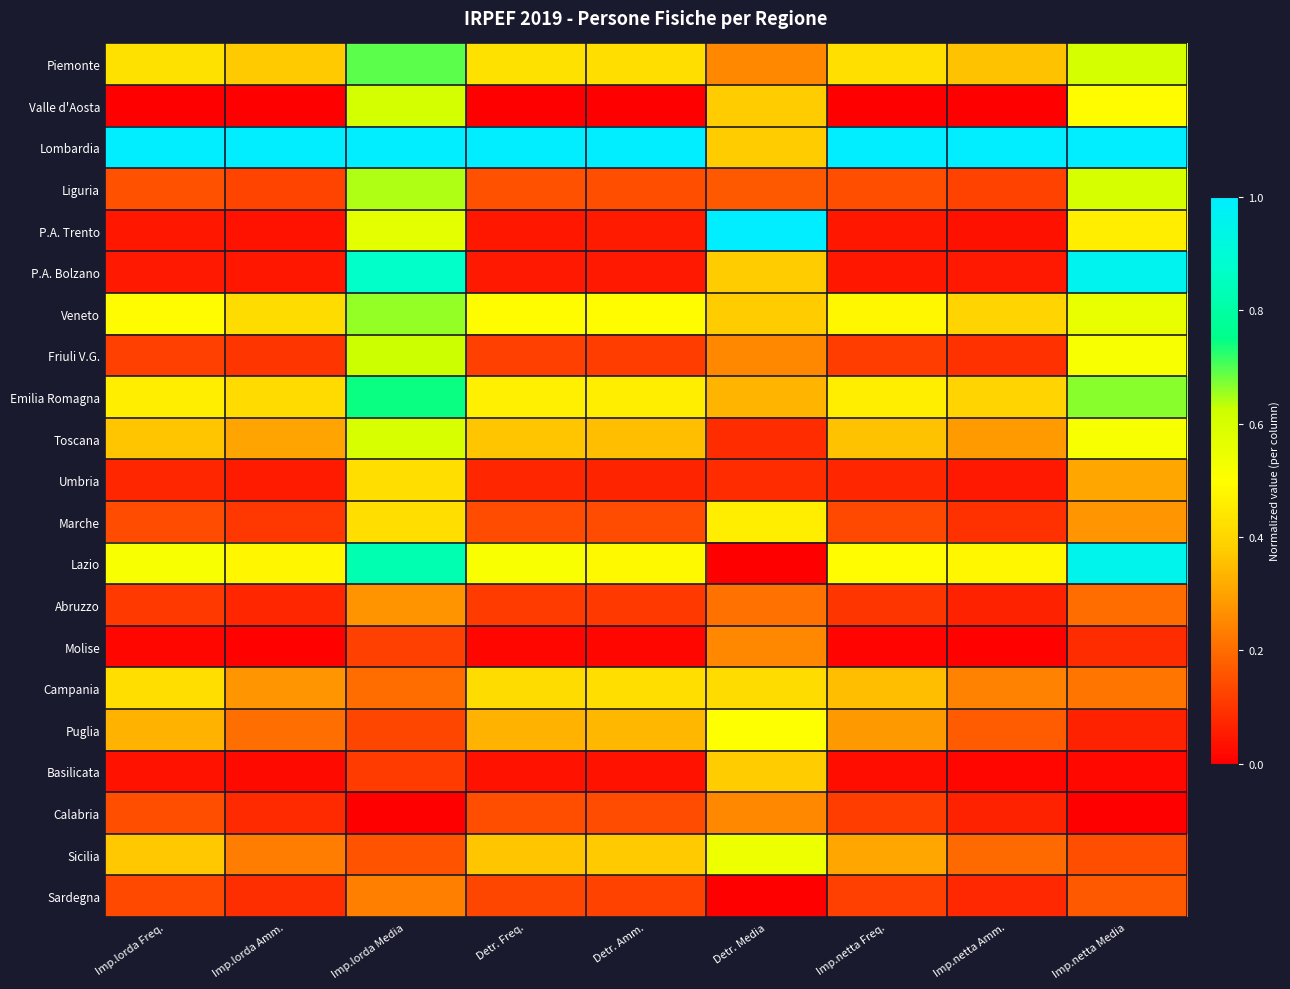

Reading right to left, transcribe all the data shown in this chart.

Piemonte: Imp.netta Media=0.6	Imp.netta Amm.=0.4	Imp.netta Freq.=0.4	Detr. Media=0.3	Detr. Amm.=0.4	Detr. Freq.=0.4	Imp.lorda Media=0.7	Imp.lorda Amm.=0.4	Imp.lorda Freq.=0.4
Valle d'Aosta: Imp.netta Media=0.5	Imp.netta Amm.=0.0	Imp.netta Freq.=0.0	Detr. Media=0.4	Detr. Amm.=0.0	Detr. Freq.=0.0	Imp.lorda Media=0.6	Imp.lorda Amm.=0.0	Imp.lorda Freq.=0.0
Lombardia: Imp.netta Media=1.0	Imp.netta Amm.=1.0	Imp.netta Freq.=1.0	Detr. Media=0.4	Detr. Amm.=1.0	Detr. Freq.=1.0	Imp.lorda Media=1.0	Imp.lorda Amm.=1.0	Imp.lorda Freq.=1.0
Liguria: Imp.netta Media=0.6	Imp.netta Amm.=0.1	Imp.netta Freq.=0.1	Detr. Media=0.2	Detr. Amm.=0.1	Detr. Freq.=0.1	Imp.lorda Media=0.6	Imp.lorda Amm.=0.1	Imp.lorda Freq.=0.1
P.A. Trento: Imp.netta Media=0.5	Imp.netta Amm.=0.0	Imp.netta Freq.=0.0	Detr. Media=1.0	Detr. Amm.=0.1	Detr. Freq.=0.0	Imp.lorda Media=0.6	Imp.lorda Amm.=0.0	Imp.lorda Freq.=0.0
P.A. Bolzano: Imp.netta Media=1.0	Imp.netta Amm.=0.0	Imp.netta Freq.=0.0	Detr. Media=0.4	Detr. Amm.=0.0	Detr. Freq.=0.0	Imp.lorda Media=0.9	Imp.lorda Amm.=0.0	Imp.lorda Freq.=0.0
Veneto: Imp.netta Media=0.6	Imp.netta Amm.=0.4	Imp.netta Freq.=0.5	Detr. Media=0.4	Detr. Amm.=0.5	Detr. Freq.=0.5	Imp.lorda Media=0.7	Imp.lorda Amm.=0.4	Imp.lorda Freq.=0.5
Friuli V.G.: Imp.netta Media=0.5	Imp.netta Amm.=0.1	Imp.netta Freq.=0.1	Detr. Media=0.3	Detr. Amm.=0.1	Detr. Freq.=0.1	Imp.lorda Media=0.6	Imp.lorda Amm.=0.1	Imp.lorda Freq.=0.1
Emilia Romagna: Imp.netta Media=0.7	Imp.netta Amm.=0.4	Imp.netta Freq.=0.5	Detr. Media=0.3	Detr. Amm.=0.5	Detr. Freq.=0.5	Imp.lorda Media=0.7	Imp.lorda Amm.=0.4	Imp.lorda Freq.=0.5
Toscana: Imp.netta Media=0.5	Imp.netta Amm.=0.3	Imp.netta Freq.=0.4	Detr. Media=0.1	Detr. Amm.=0.4	Detr. Freq.=0.4	Imp.lorda Media=0.6	Imp.lorda Amm.=0.3	Imp.lorda Freq.=0.4
Umbria: Imp.netta Media=0.3	Imp.netta Amm.=0.0	Imp.netta Freq.=0.1	Detr. Media=0.1	Detr. Amm.=0.1	Detr. Freq.=0.1	Imp.lorda Media=0.4	Imp.lorda Amm.=0.1	Imp.lorda Freq.=0.1
Marche: Imp.netta Media=0.3	Imp.netta Amm.=0.1	Imp.netta Freq.=0.1	Detr. Media=0.5	Detr. Amm.=0.1	Detr. Freq.=0.1	Imp.lorda Media=0.4	Imp.lorda Amm.=0.1	Imp.lorda Freq.=0.1
Lazio: Imp.netta Media=1.0	Imp.netta Amm.=0.5	Imp.netta Freq.=0.5	Detr. Media=0.0	Detr. Amm.=0.5	Detr. Freq.=0.5	Imp.lorda Media=0.8	Imp.lorda Amm.=0.5	Imp.lorda Freq.=0.5
Abruzzo: Imp.netta Media=0.2	Imp.netta Amm.=0.1	Imp.netta Freq.=0.1	Detr. Media=0.2	Detr. Amm.=0.1	Detr. Freq.=0.1	Imp.lorda Media=0.3	Imp.lorda Amm.=0.1	Imp.lorda Freq.=0.1
Molise: Imp.netta Media=0.1	Imp.netta Amm.=0.0	Imp.netta Freq.=0.0	Detr. Media=0.3	Detr. Amm.=0.0	Detr. Freq.=0.0	Imp.lorda Media=0.1	Imp.lorda Amm.=0.0	Imp.lorda Freq.=0.0
Campania: Imp.netta Media=0.2	Imp.netta Amm.=0.2	Imp.netta Freq.=0.4	Detr. Media=0.4	Detr. Amm.=0.4	Detr. Freq.=0.4	Imp.lorda Media=0.2	Imp.lorda Amm.=0.3	Imp.lorda Freq.=0.4
Puglia: Imp.netta Media=0.1	Imp.netta Amm.=0.2	Imp.netta Freq.=0.3	Detr. Media=0.5	Detr. Amm.=0.3	Detr. Freq.=0.3	Imp.lorda Media=0.1	Imp.lorda Amm.=0.2	Imp.lorda Freq.=0.3
Basilicata: Imp.netta Media=0.0	Imp.netta Amm.=0.0	Imp.netta Freq.=0.0	Detr. Media=0.4	Detr. Amm.=0.0	Detr. Freq.=0.0	Imp.lorda Media=0.1	Imp.lorda Amm.=0.0	Imp.lorda Freq.=0.0
Calabria: Imp.netta Media=0.0	Imp.netta Amm.=0.1	Imp.netta Freq.=0.1	Detr. Media=0.3	Detr. Amm.=0.1	Detr. Freq.=0.1	Imp.lorda Media=0.0	Imp.lorda Amm.=0.1	Imp.lorda Freq.=0.1
Sicilia: Imp.netta Media=0.1	Imp.netta Amm.=0.2	Imp.netta Freq.=0.3	Detr. Media=0.5	Detr. Amm.=0.4	Detr. Freq.=0.4	Imp.lorda Media=0.2	Imp.lorda Amm.=0.2	Imp.lorda Freq.=0.4
Sardegna: Imp.netta Media=0.2	Imp.netta Amm.=0.1	Imp.netta Freq.=0.1	Detr. Media=0.0	Detr. Amm.=0.1	Detr. Freq.=0.1	Imp.lorda Media=0.2	Imp.lorda Amm.=0.1	Imp.lorda Freq.=0.1